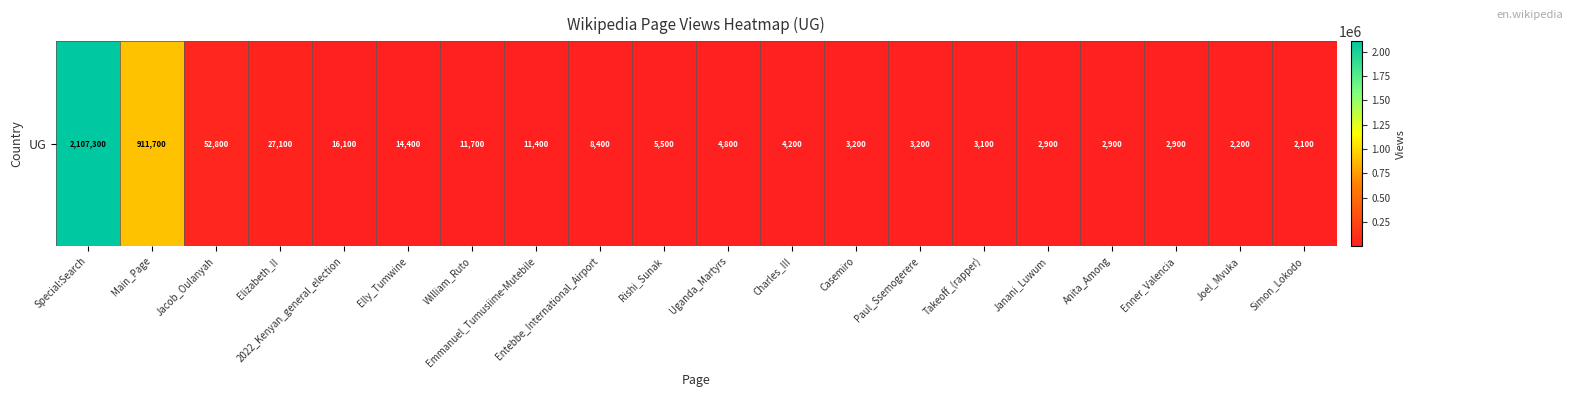

Rank the categories by value from highest to lowest.

Special:Search, Main_Page, Jacob_Oulanyah, Elizabeth_II, 2022_Kenyan_general_election, Elly_Tumwine, William_Ruto, Emmanuel_Tumusiime-Mutebile, Entebbe_International_Airport, Rishi_Sunak, Uganda_Martyrs, Charles_III, Casemiro, Paul_Ssemogerere, Takeoff_(rapper), Janani_Luwum, Anita_Among, Enner_Valencia, Joel_Mvuka, Simon_Lokodo